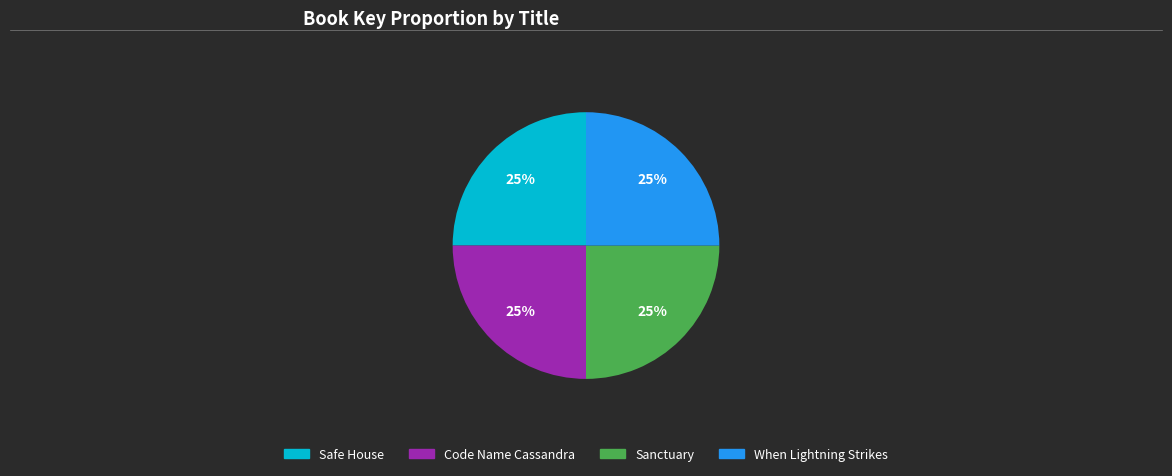

Approximately how many times larger is the value at Safe House compared to When Lightning Strikes?

1.0